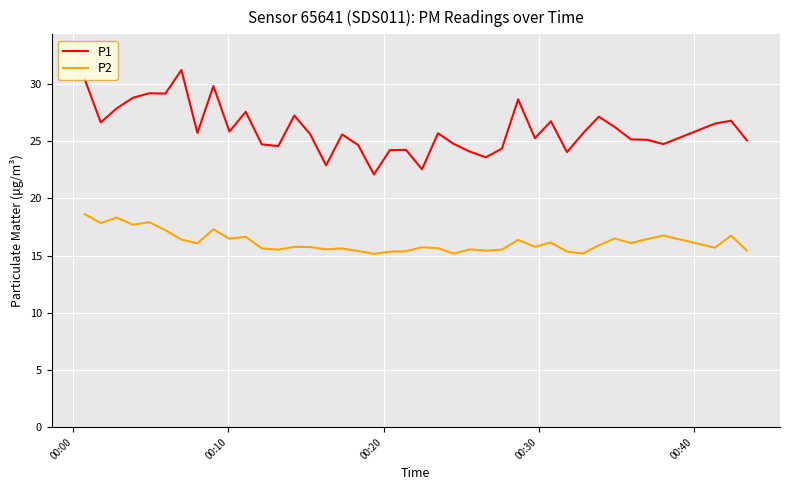

Which series has the widest spread of values?

P1